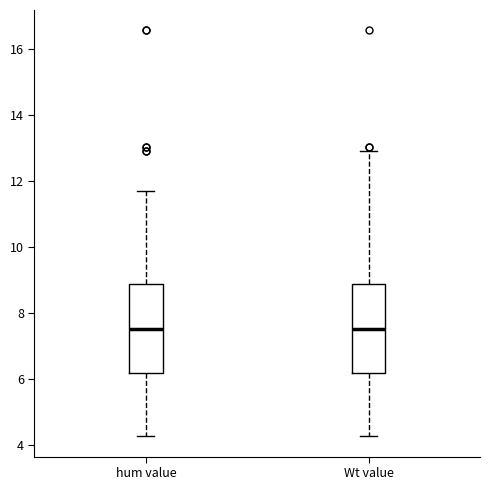

Reading left to right, transcribe this box plot: for each box, give where its median line is, the range the box spans, and where its two whiskers end, as read against the y-axis. The values are not printed on the chart, so give them approximately, as read against the axis.

hum value: median 7.6, box 6.2 to 8.8, whiskers 4.2 to 11.8
Wt value: median 7.6, box 6.2 to 8.8, whiskers 4.2 to 13.0